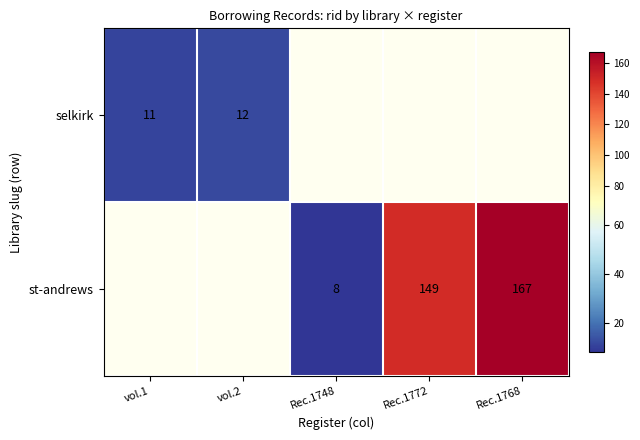

Is it true that st-andrews equals 265 at Rec.1768?

False